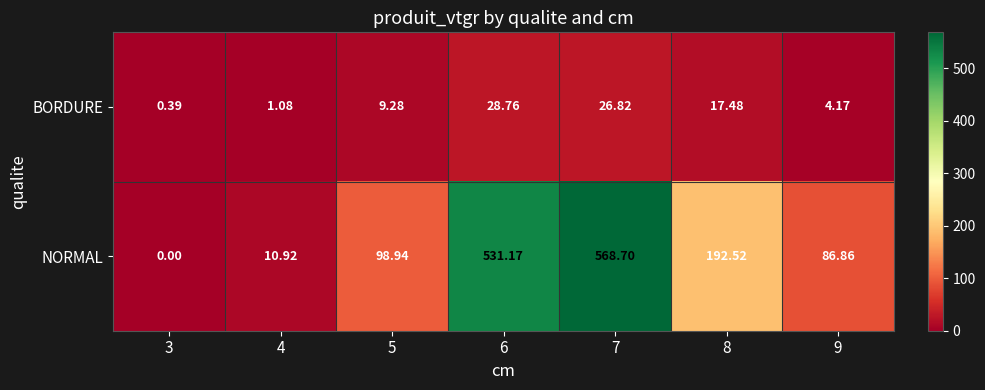

Rank the series at 9 from highest to lowest value.

NORMAL, BORDURE